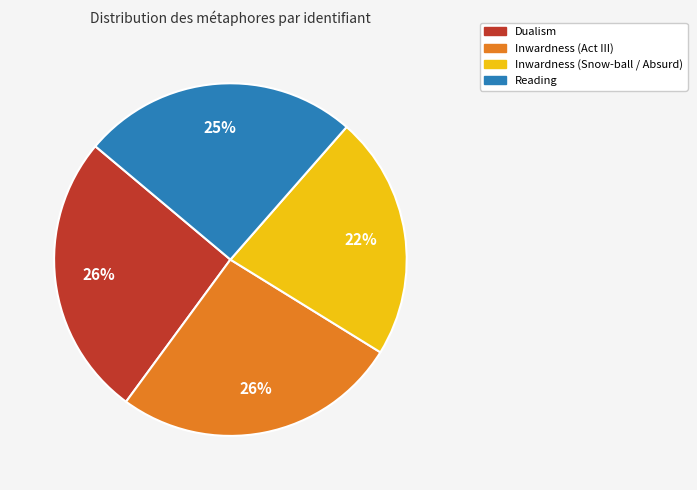

To the nearest percent, what is the average slice percentage?

25%